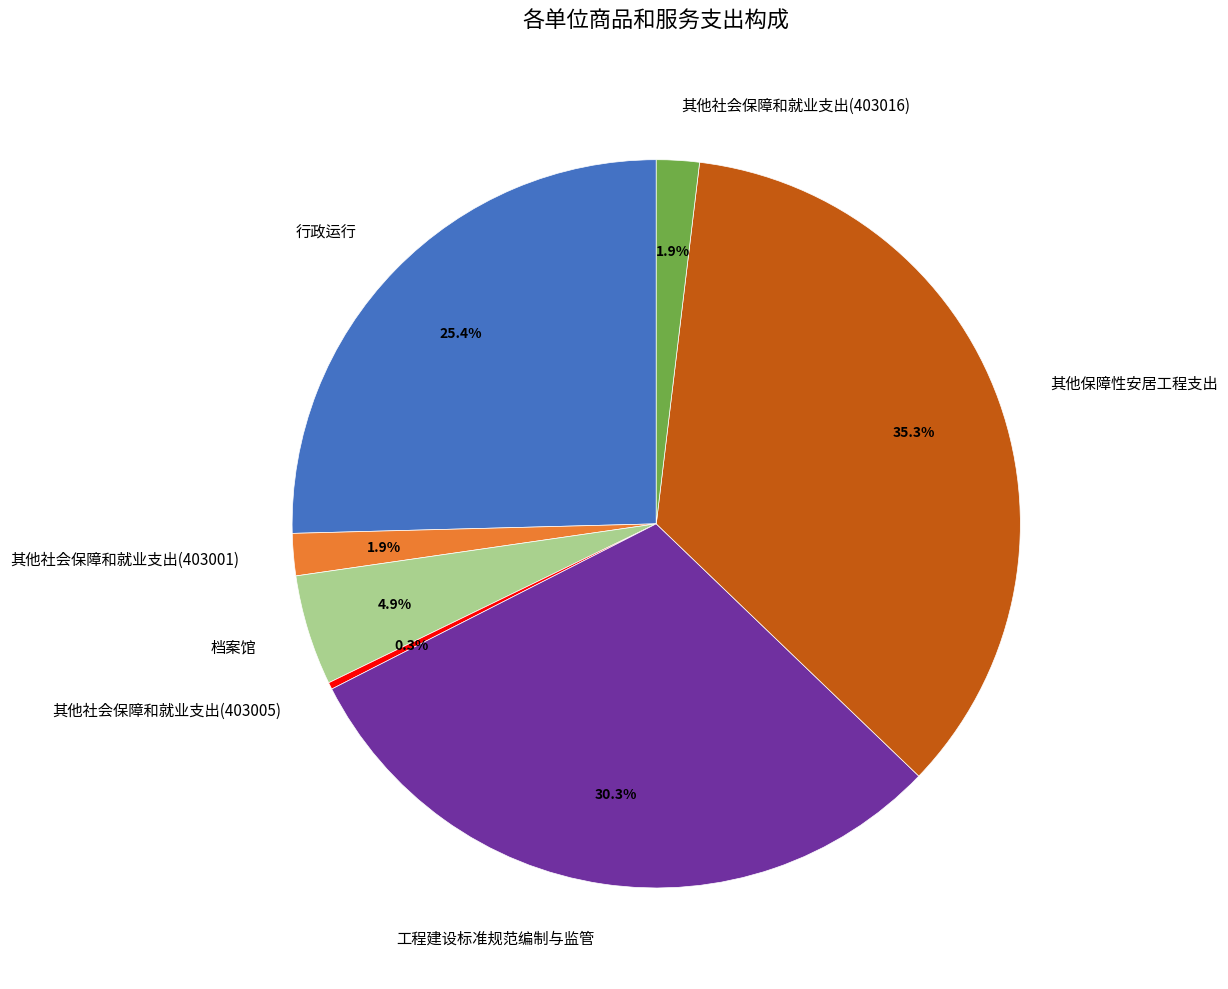

Combined, do 其他保障性安居工程支出 and 行政运行 account for over 50%?

Yes